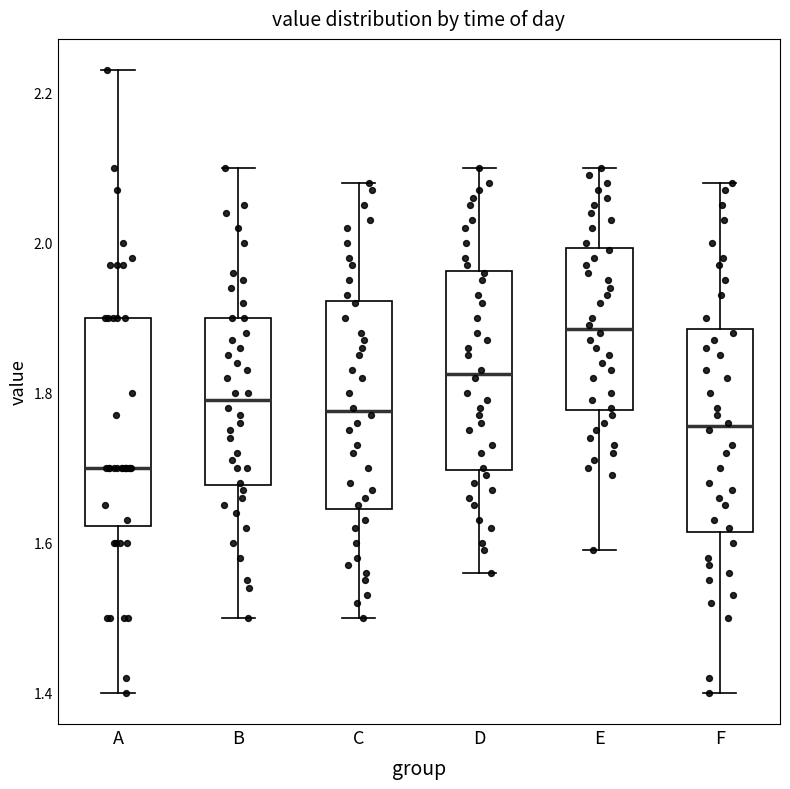

Reading left to right, read every box against the y-axis: the position of its median line, the range the box covers, and the ends of its whiskers. The values are not printed on the chart, so give them approximately, as read against the axis.

A: median 1.70, box 1.62 to 1.90, whiskers 1.40 to 2.24
B: median 1.80, box 1.68 to 1.90, whiskers 1.50 to 2.10
C: median 1.78, box 1.64 to 1.92, whiskers 1.50 to 2.08
D: median 1.82, box 1.70 to 1.96, whiskers 1.56 to 2.10
E: median 1.88, box 1.78 to 2.00, whiskers 1.60 to 2.10
F: median 1.76, box 1.62 to 1.88, whiskers 1.40 to 2.08